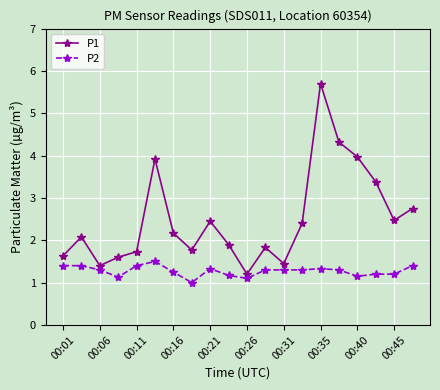

What is the value of the P2 point at the 3rd from the left?

1.3